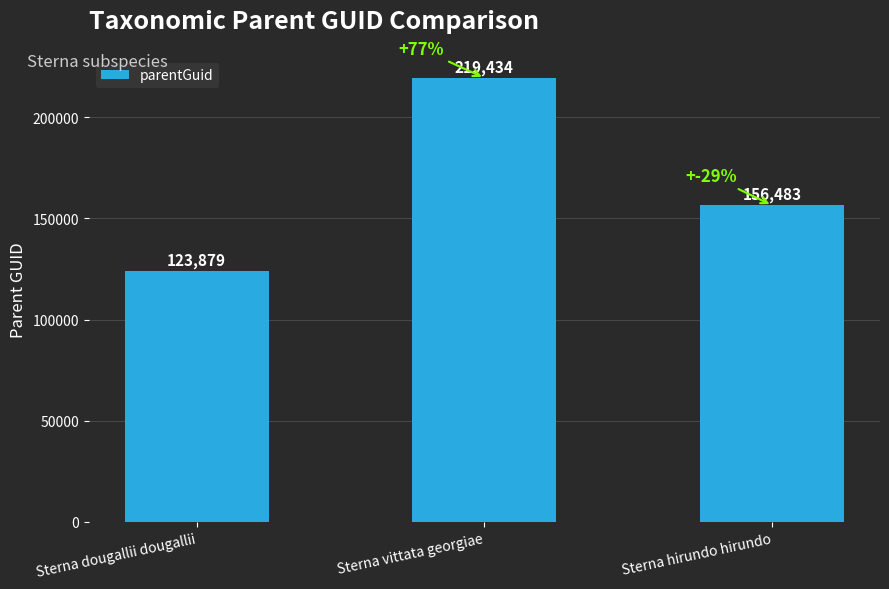

What is the sum of all values?

499796